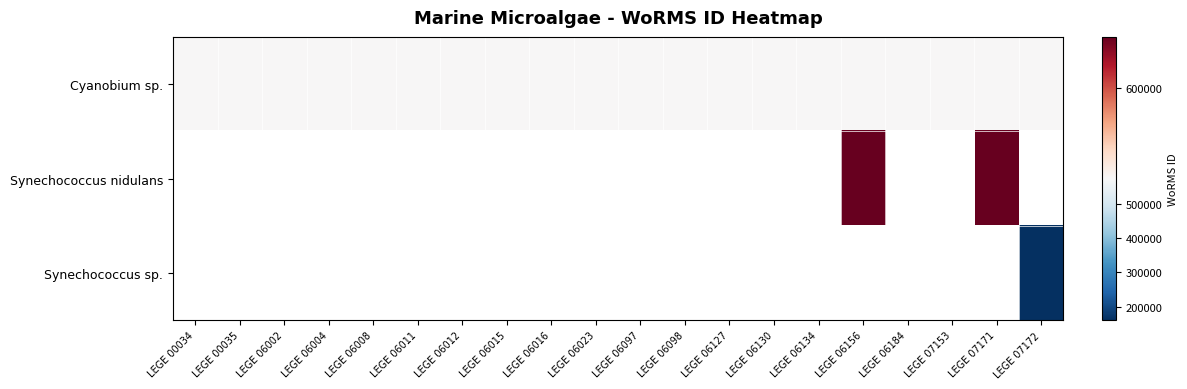

How many distinct data groups are displayed?

3